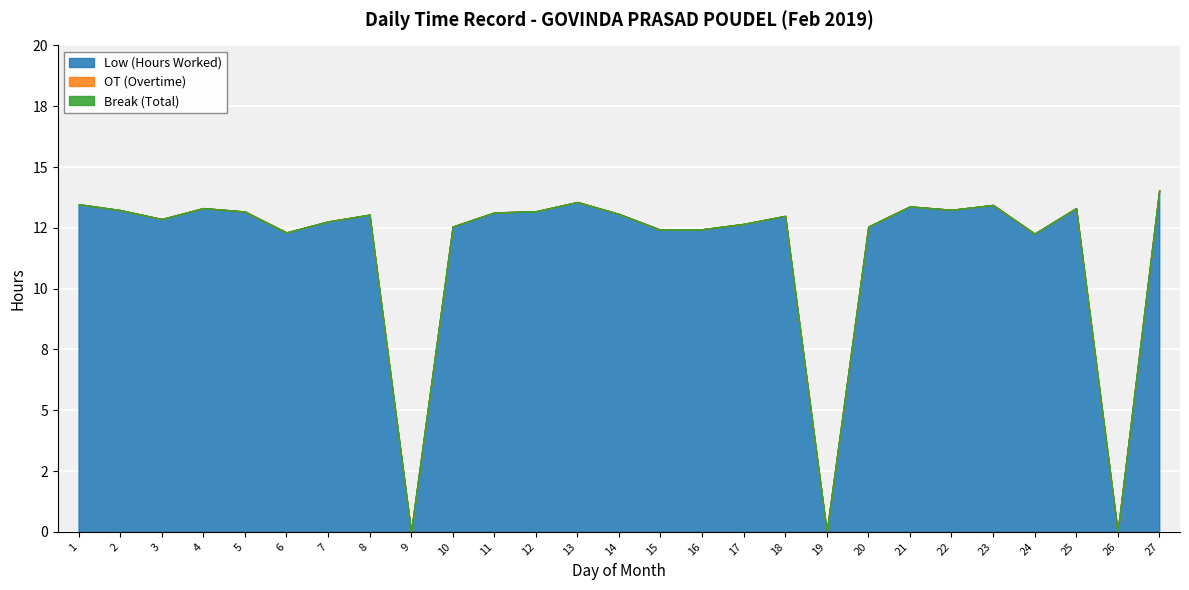

Which series changed the most between 1 and 21?

Low (Hours Worked)